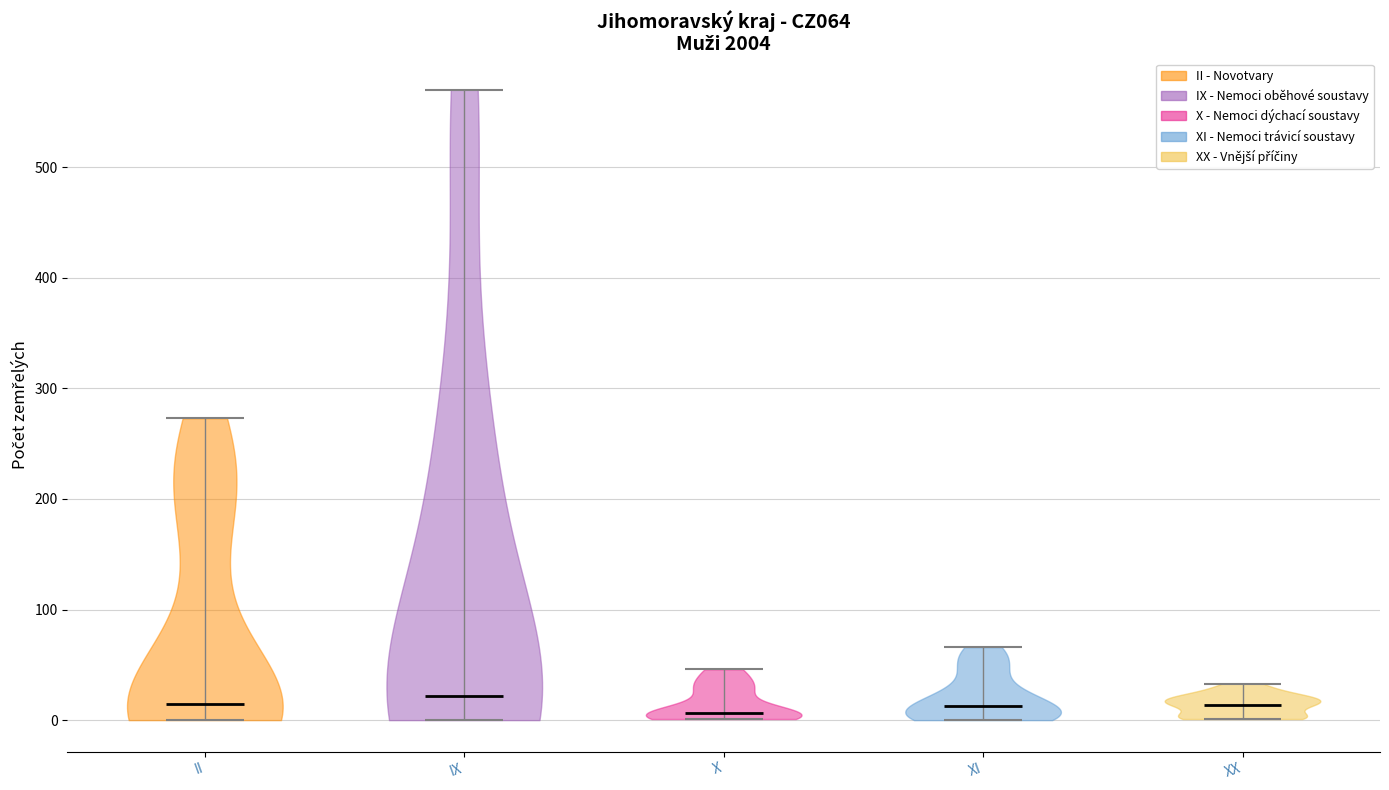

What is the lowest point the violin for IX reaches on the y-axis? The values are not printed on the chart, so give them approximately, as read against the axis.

0